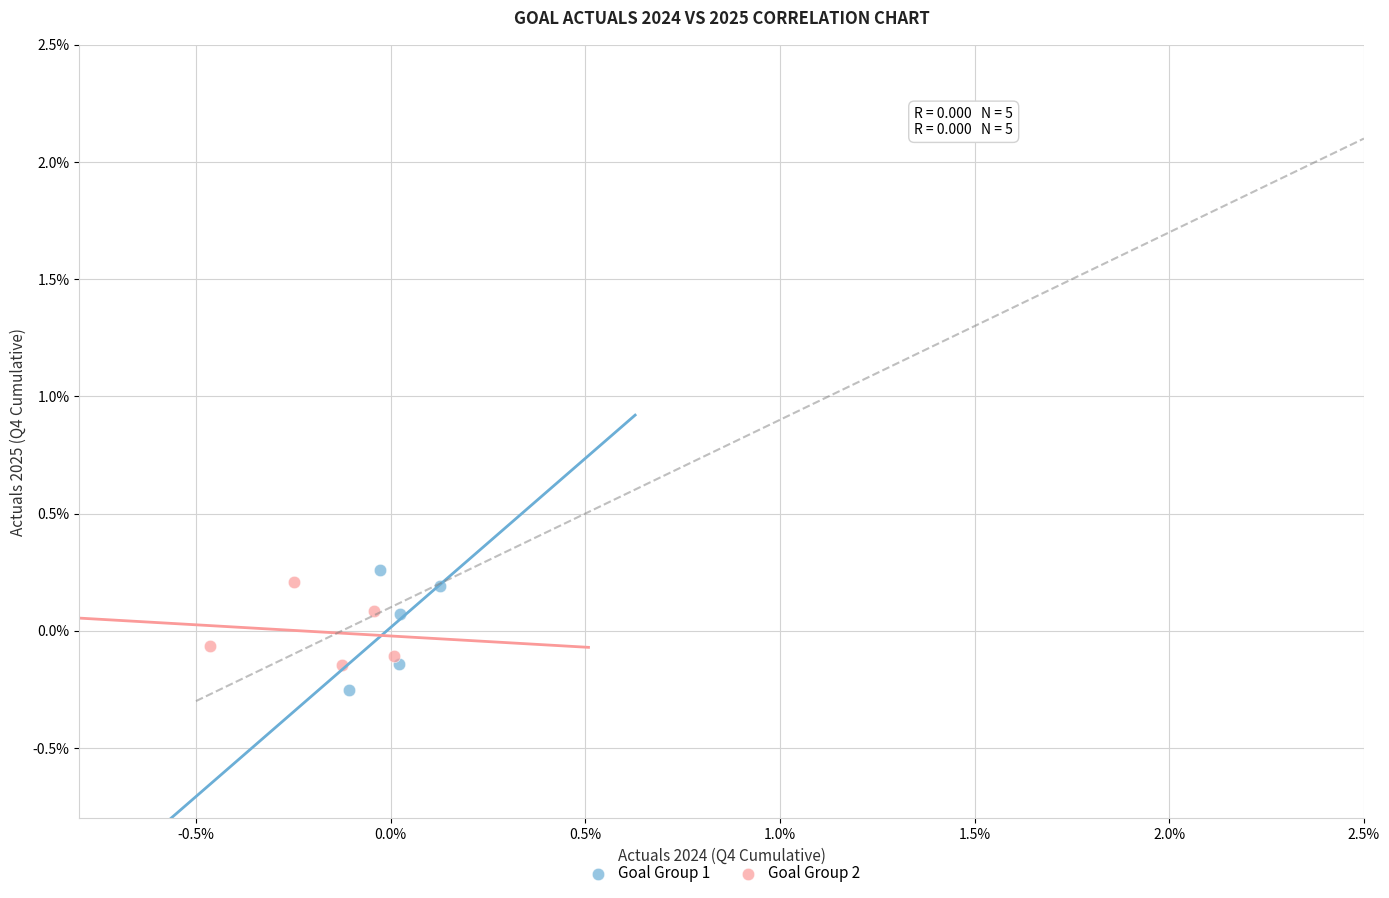

What are all the series names shown in the legend?

Goal Group 1, Goal Group 2